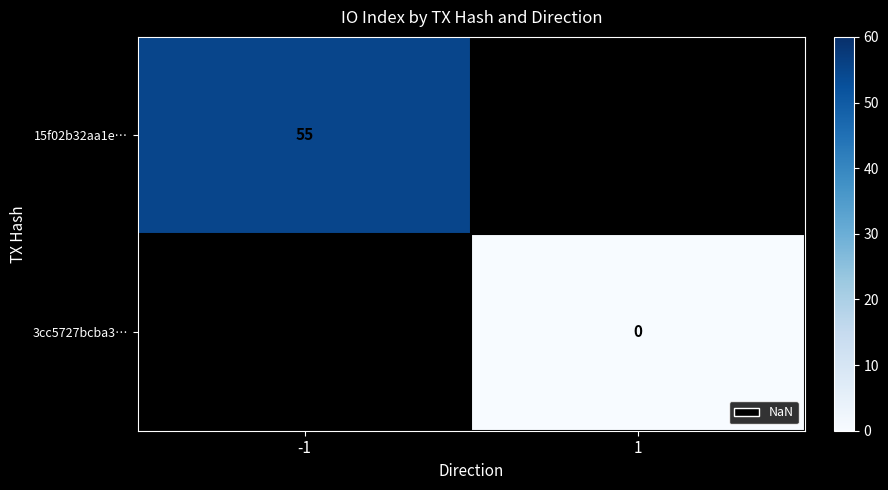

The 15f02b32aa1e… series shows 78.5 at -1. True or false?

False